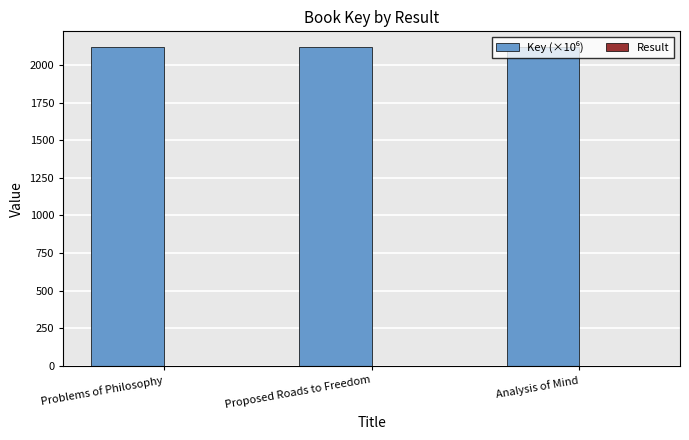

What is the greatest value displayed?

2117.9